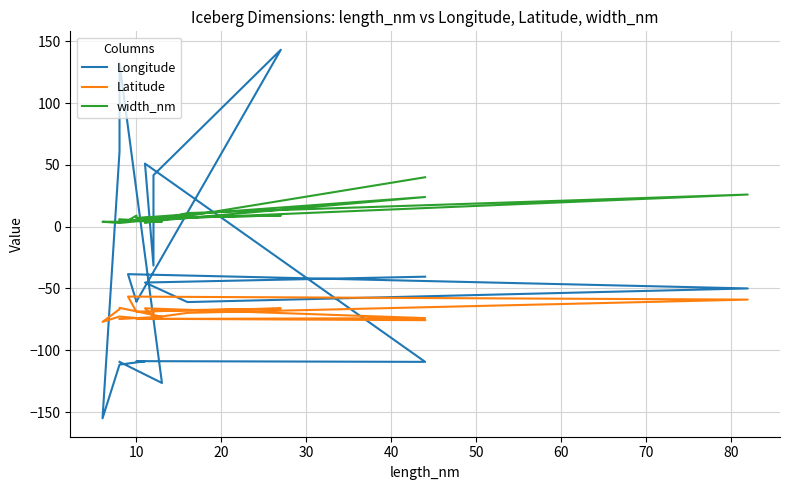

Which series has the largest range (max minus min)?

Longitude